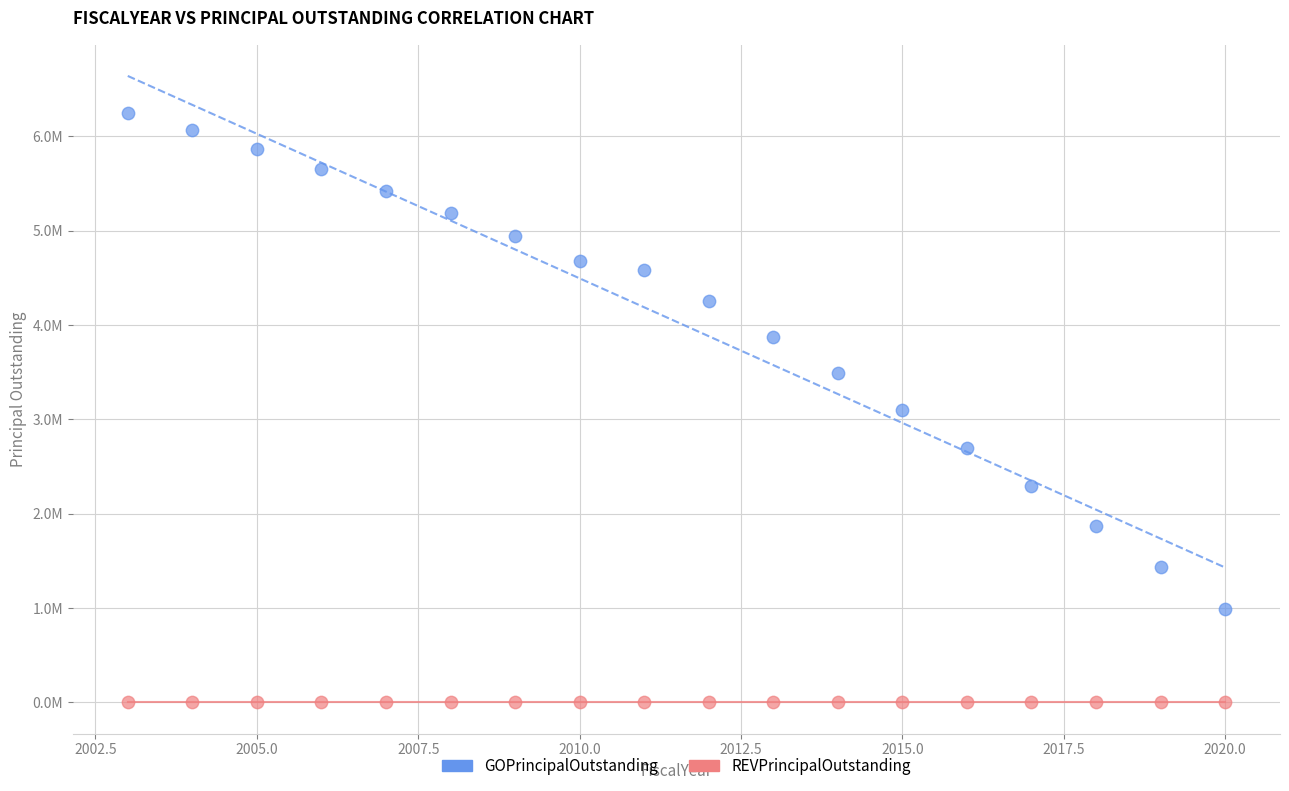

Which series contains the lowest Y value?

REVPrincipalOutstanding